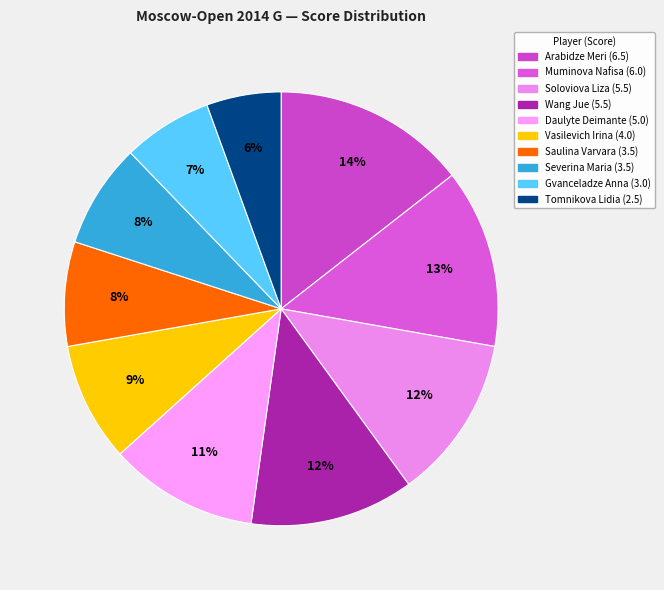

The Arabidze Meri slice represents 14% of the pie. True or false?

True